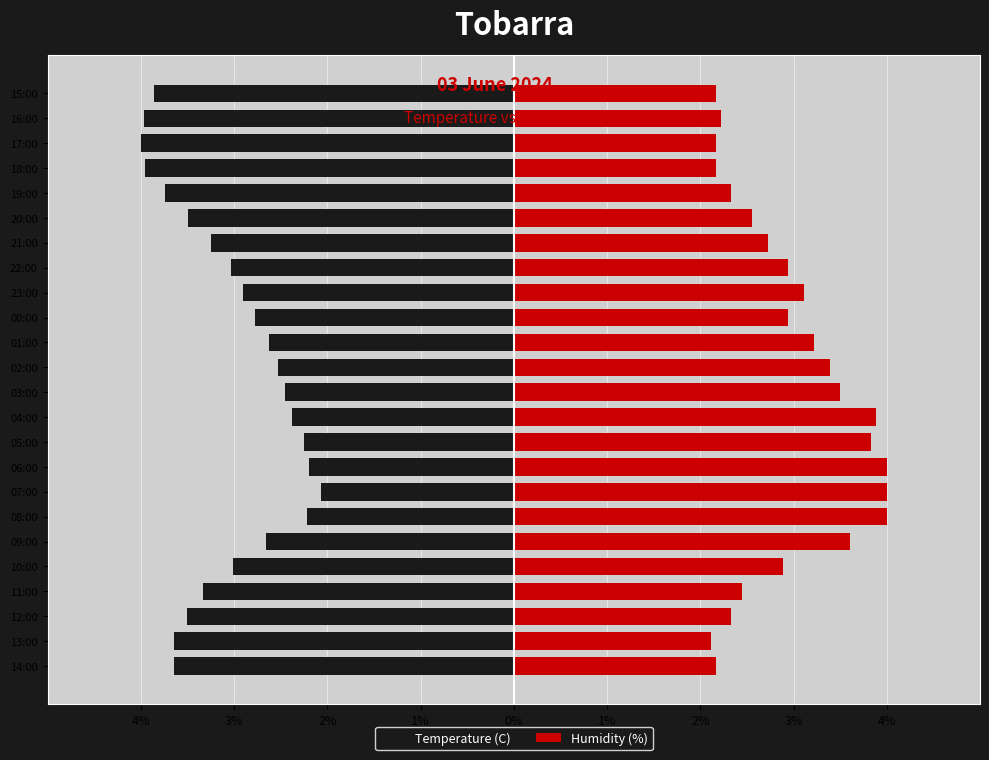

Which series has the widest spread of values?

Temperature (C)